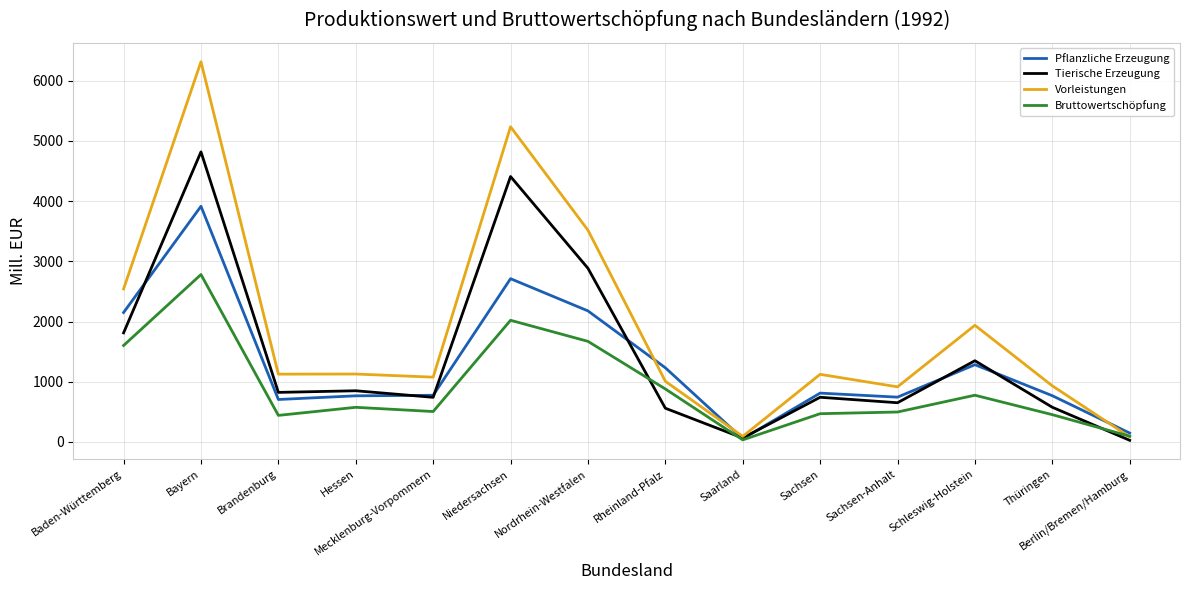

What is the spread (max minus min) of values at Saarland?

58